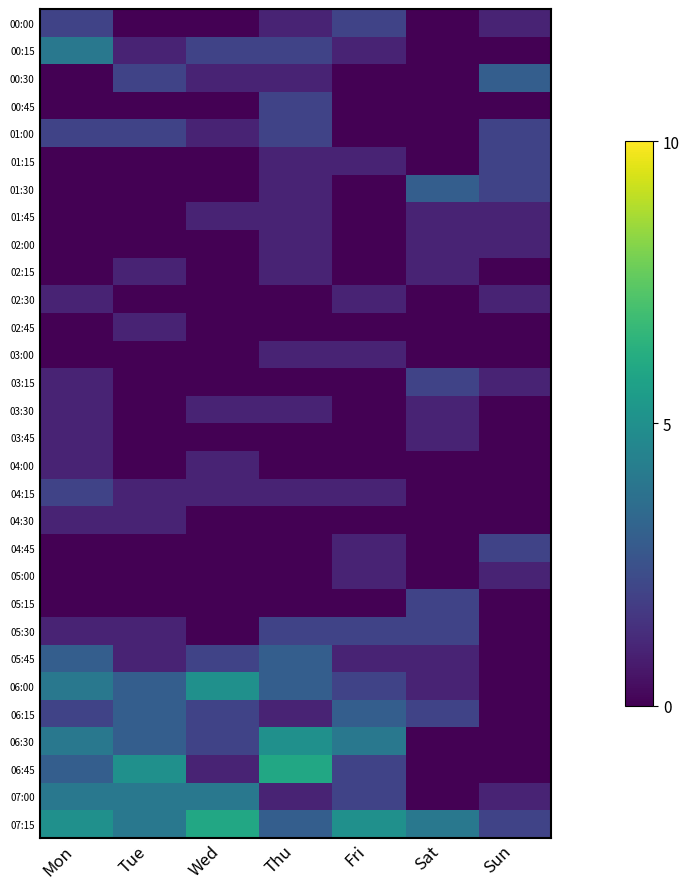

Which has a higher value, Sat or Thu?

Thu